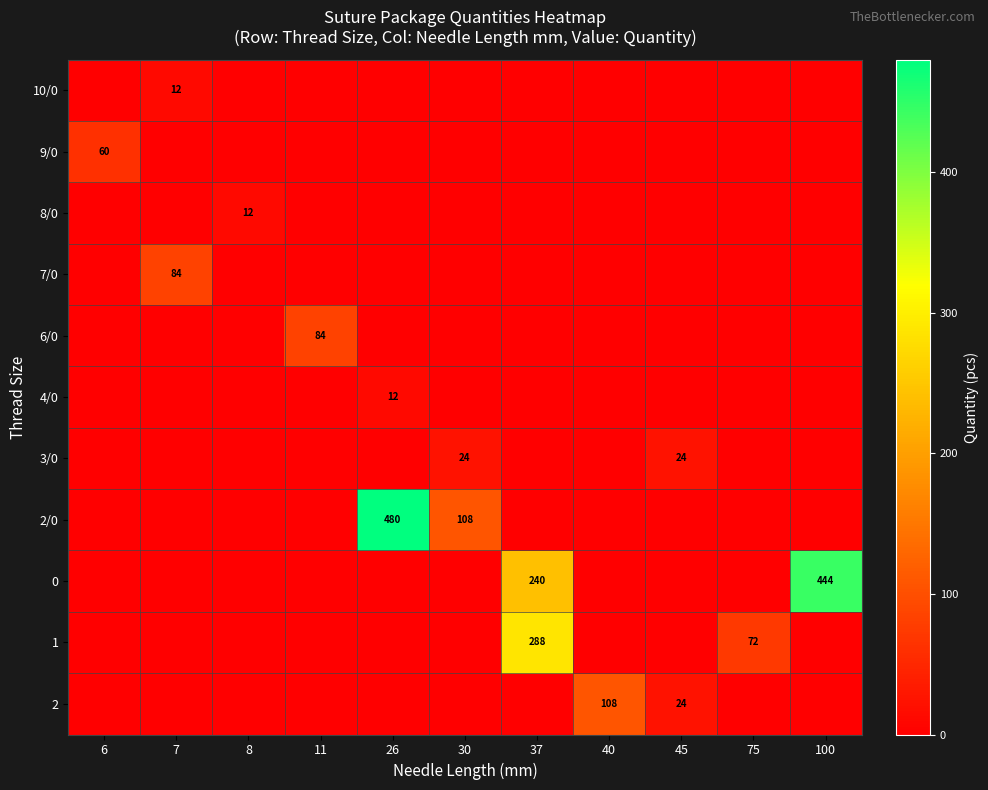

The value of 0 at 100 is 444. True or false?

True